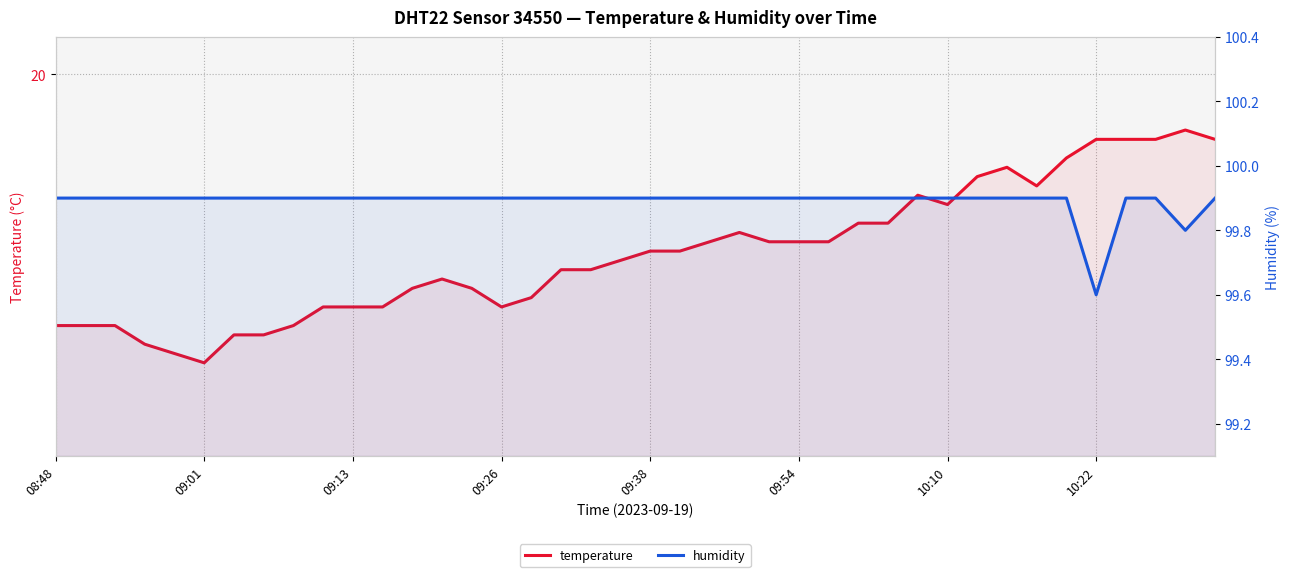

Which series has the largest range (max minus min)?

temperature